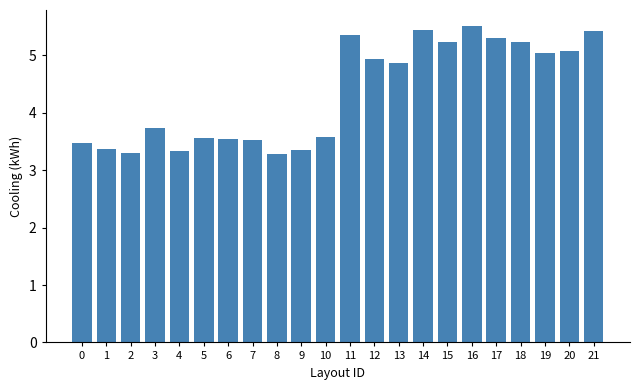

What is the average value?

4.3